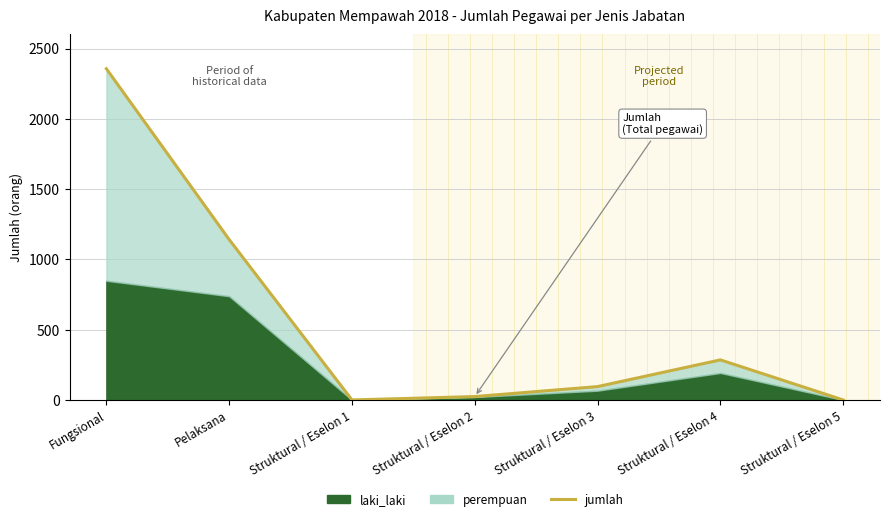

At which label does the data first exceed 95?

Fungsional